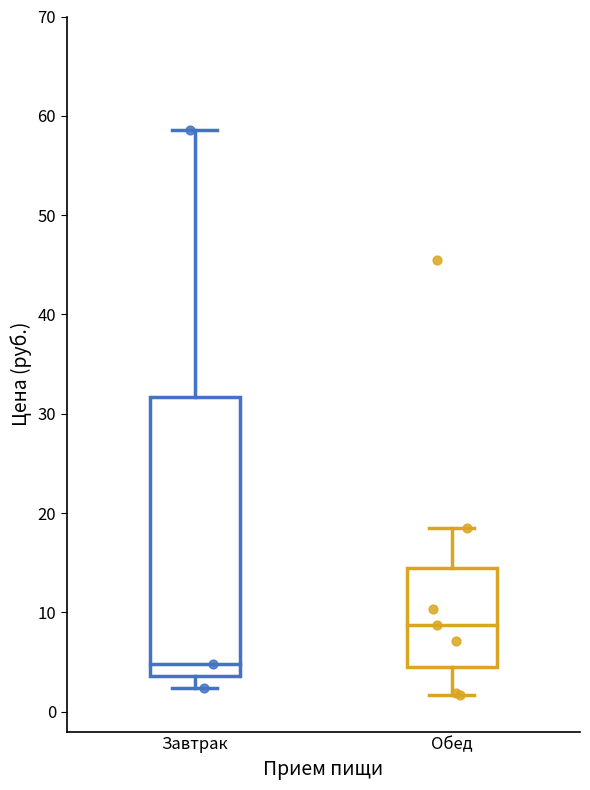

Reading left to right, transcribe this box plot: for each box, give where its median line is, the range the box spans, and where its two whiskers end, as read against the y-axis. The values are not printed on the chart, so give them approximately, as read against the axis.

Завтрак: median 5, box 4 to 32, whiskers 2 to 59
Обед: median 9, box 5 to 14, whiskers 2 to 19